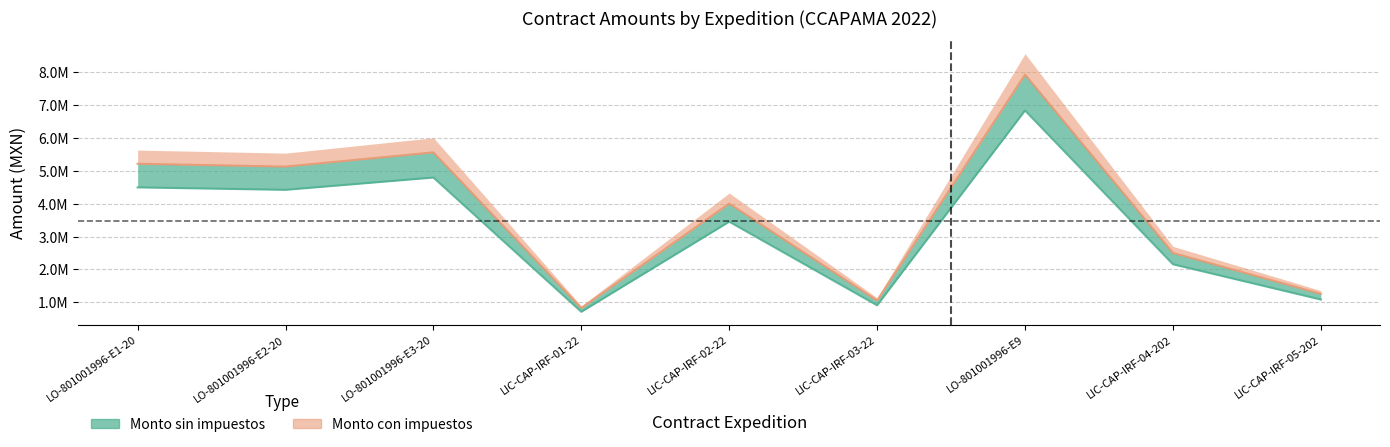

At which category does the chart reach its minimum across all series?

LIC-CAP-IRF-01-22